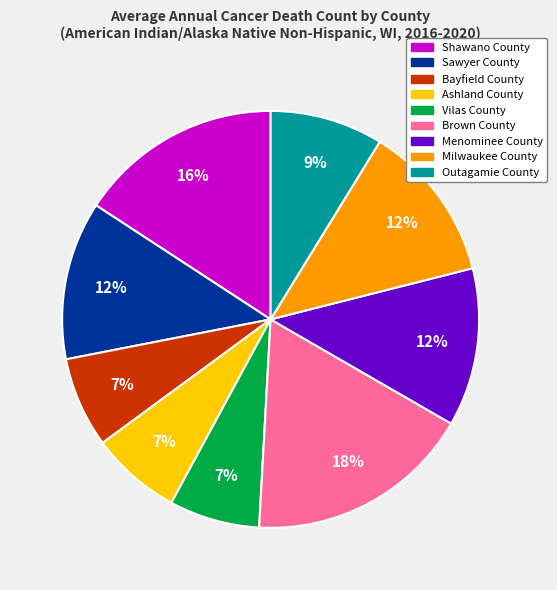

What is the ratio of the value at Ashland County to the value at Bayfield County?

1.0